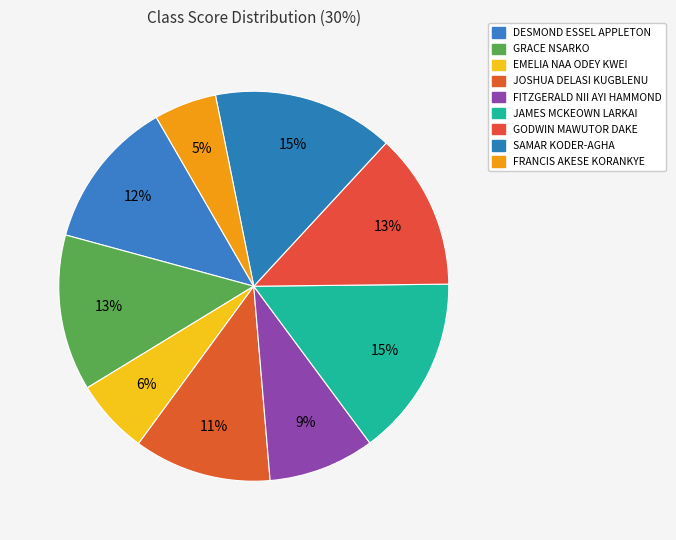

To the nearest percent, what is the average slice percentage?

11%